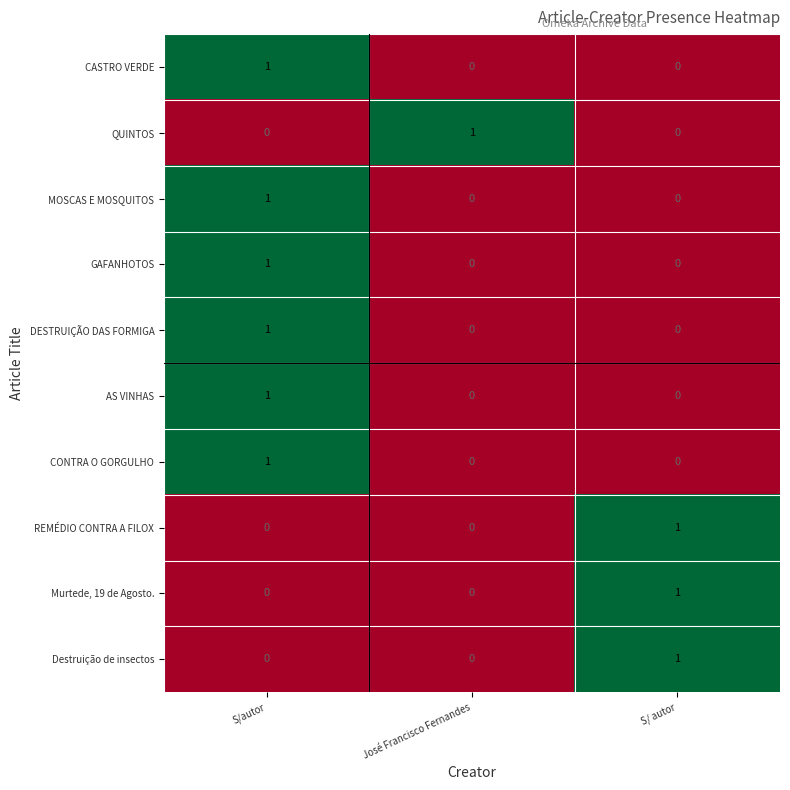

How many REMÉDIO CONTRA A FILOX values are between 0 and 1?

3